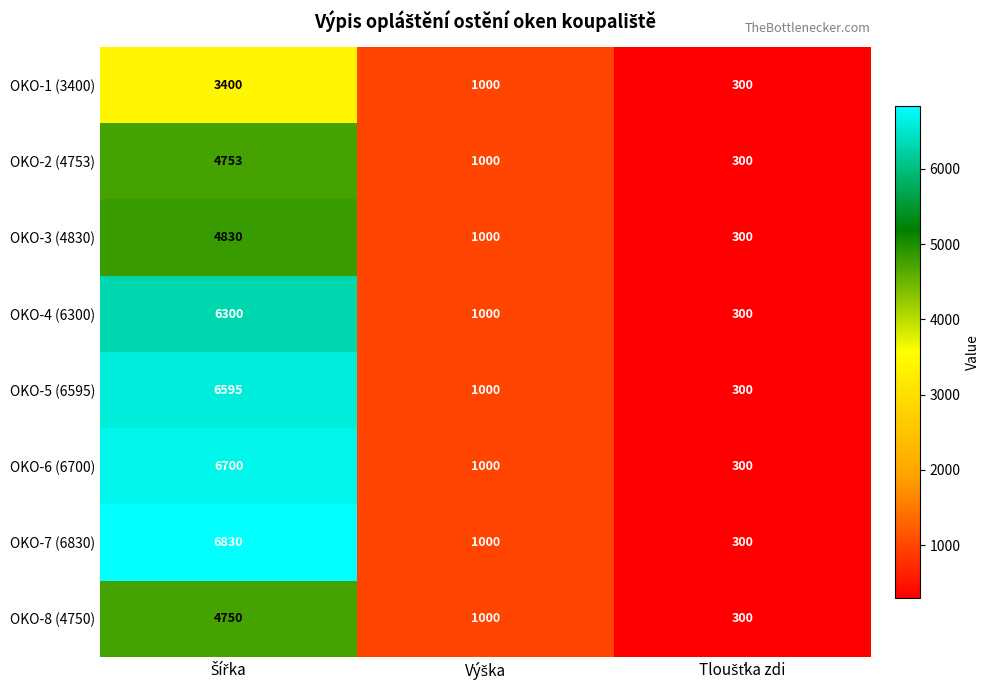

What is the greatest value displayed?

6830